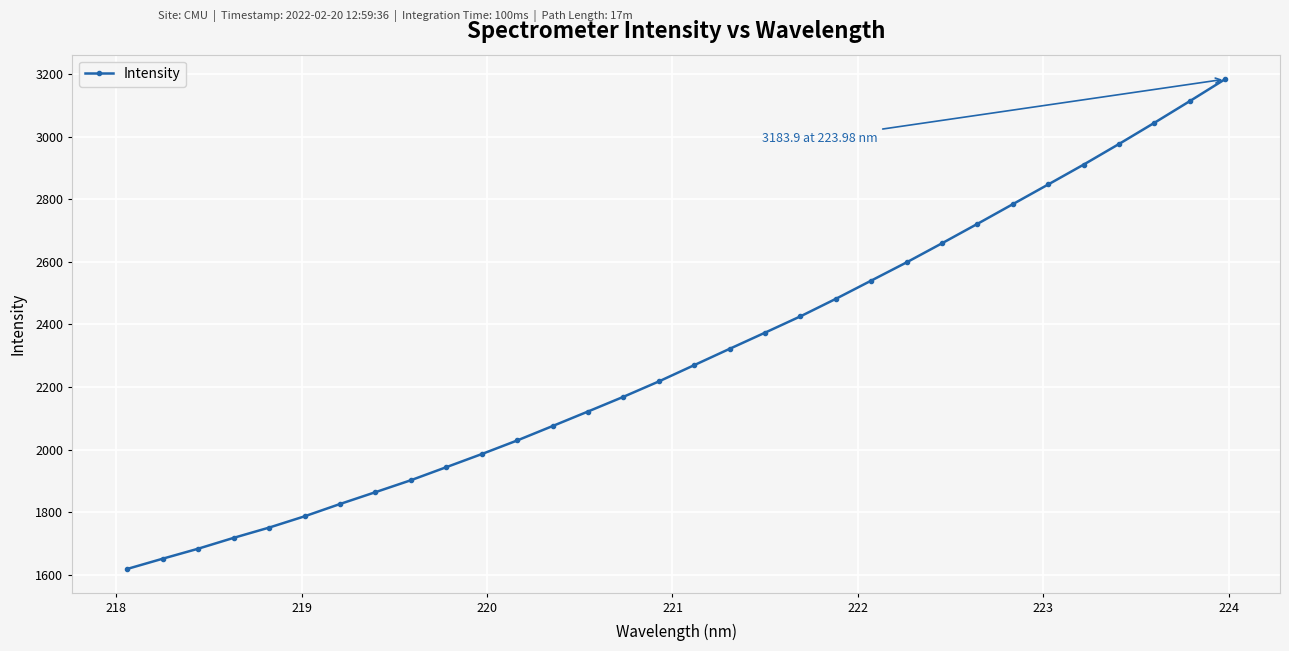

What is the greatest value displayed?

3183.9